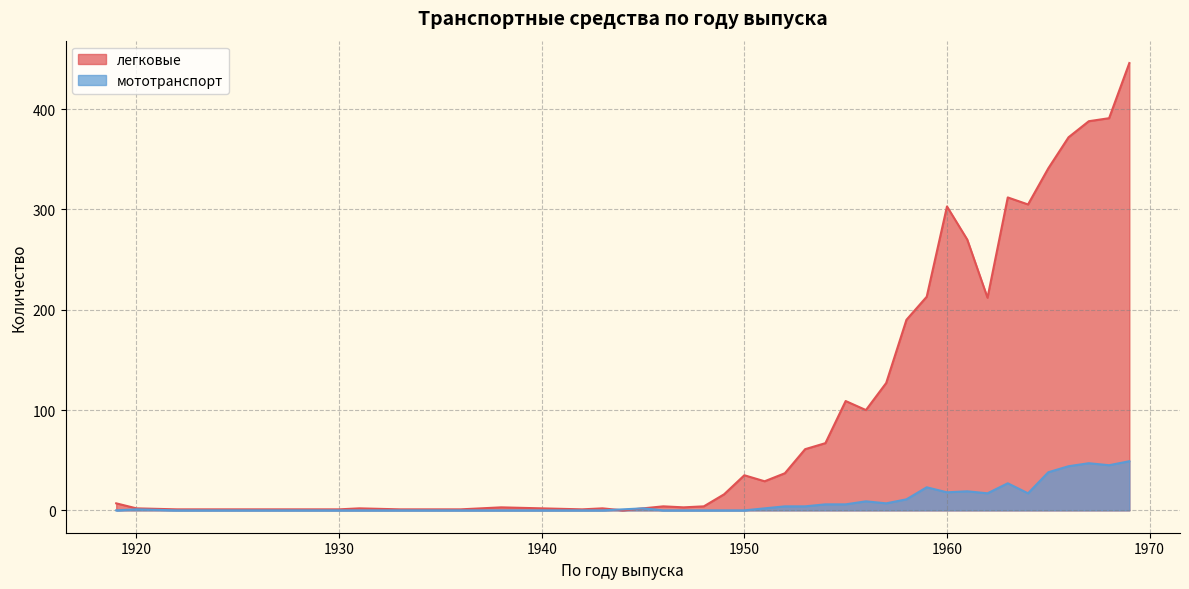

What is the value of the легковые point at the 38th from the left?

388